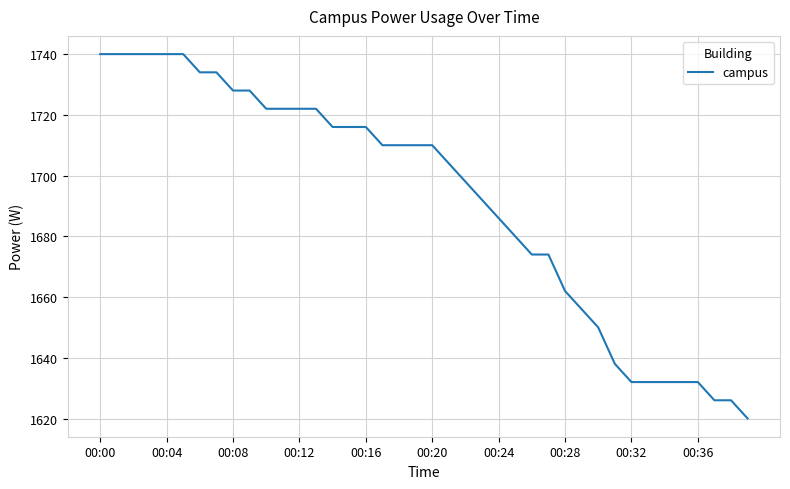

What is the maximum value shown in the chart?

1740